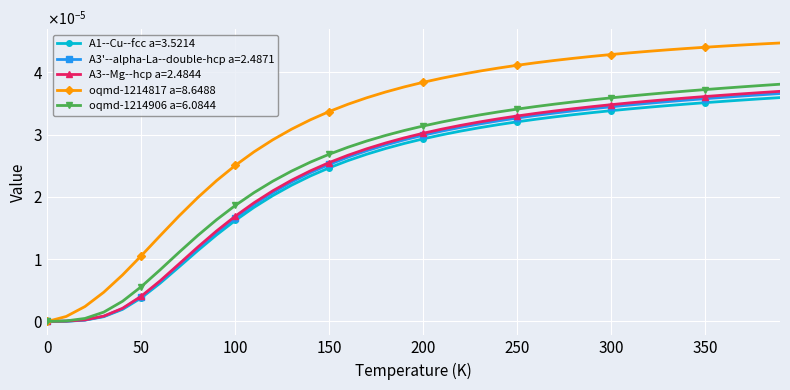

Is this an area chart (filled region under the line)?

No